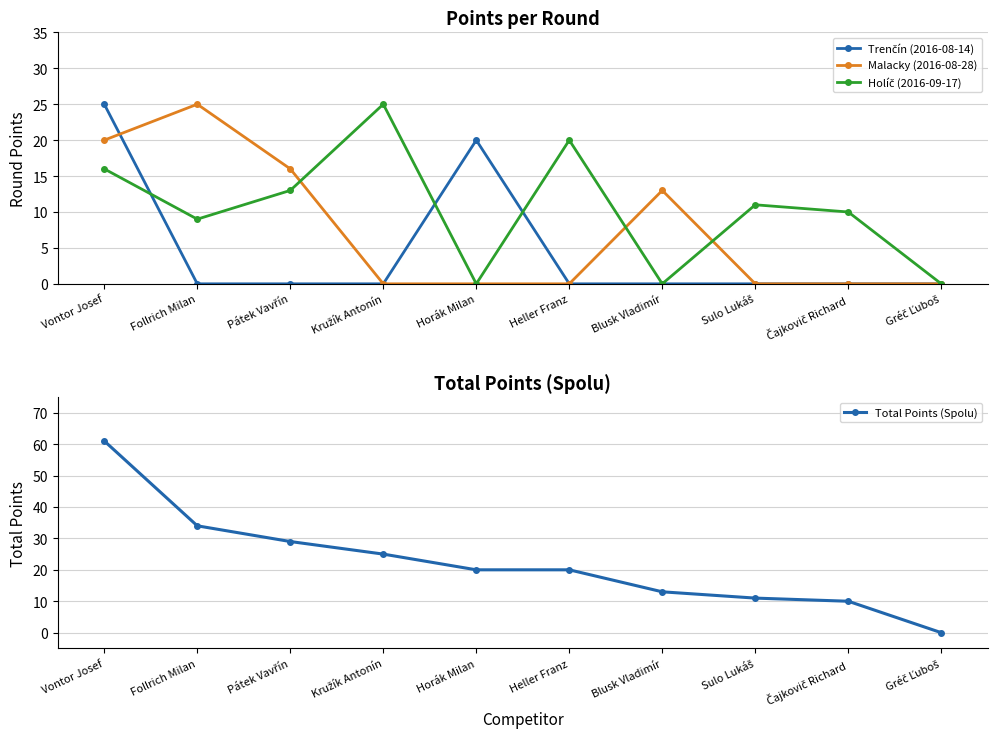

Which series ends up on top after the final intersection of Malacky (2016-08-28) and Trenčín (2016-08-14)?

Malacky (2016-08-28)